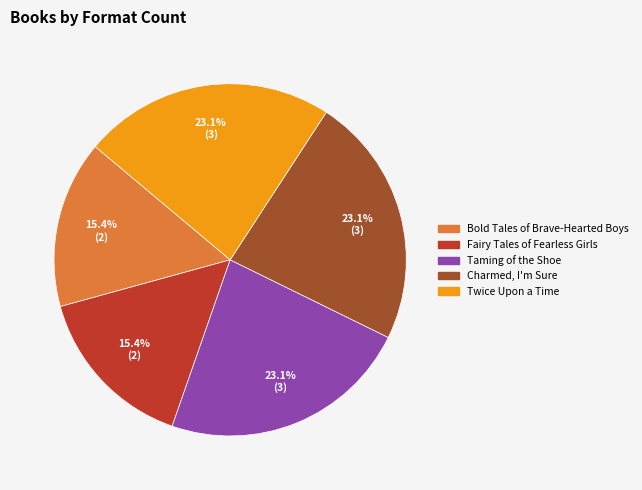

Is Twice Upon a Time the majority of the pie?

No